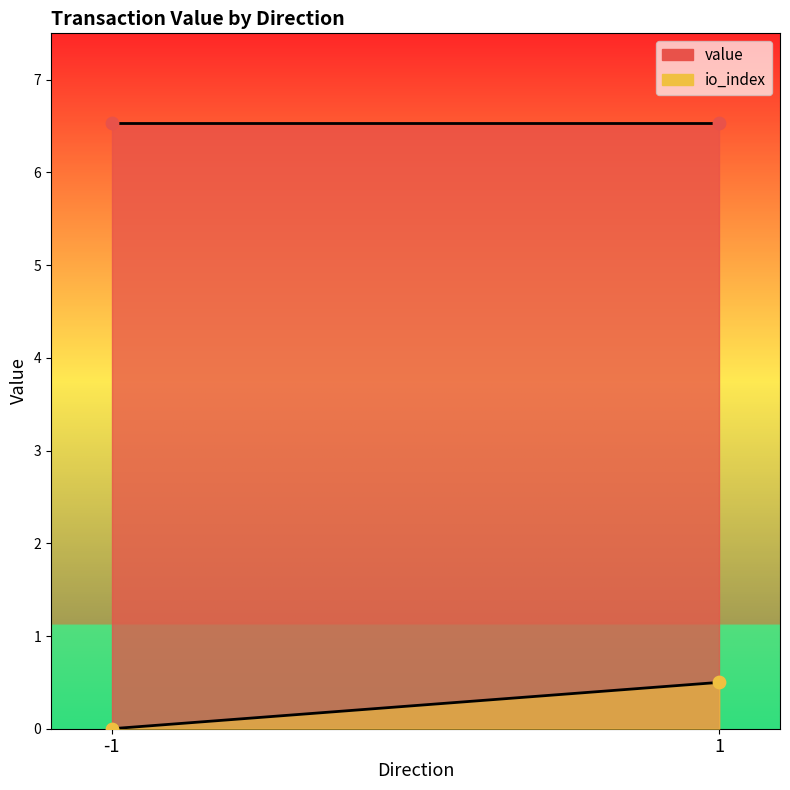

Which series has the largest Y range (max minus min)?

io_index